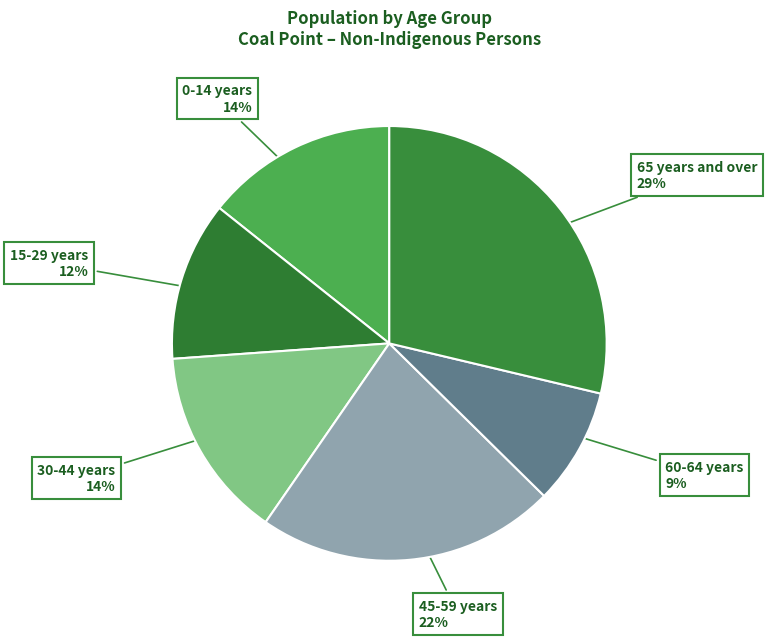

What is the smallest slice in the pie chart?

60-64 years